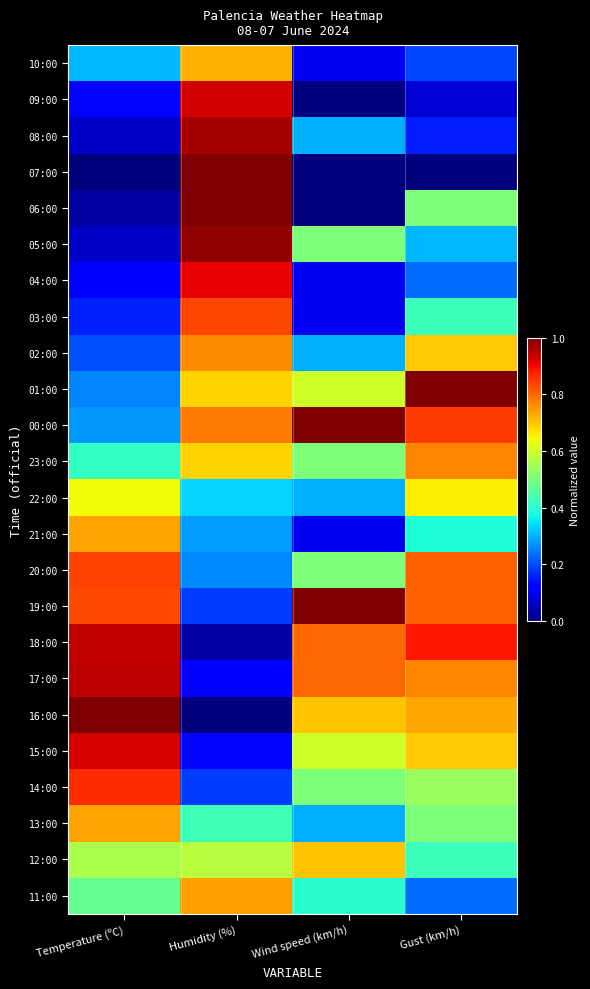

What is the spread (max minus min) of values at Temperature (ºC)?

1.0